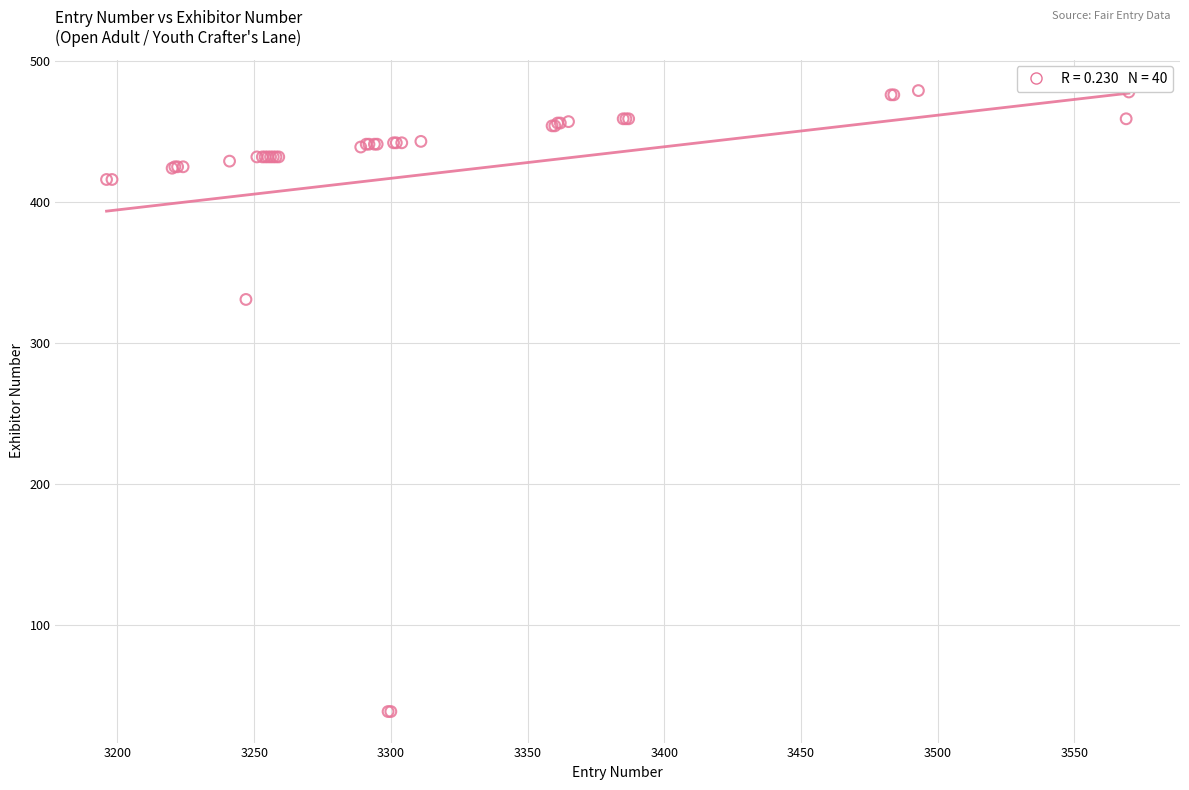

What Y value in the scatter plot is closest to 259?

331